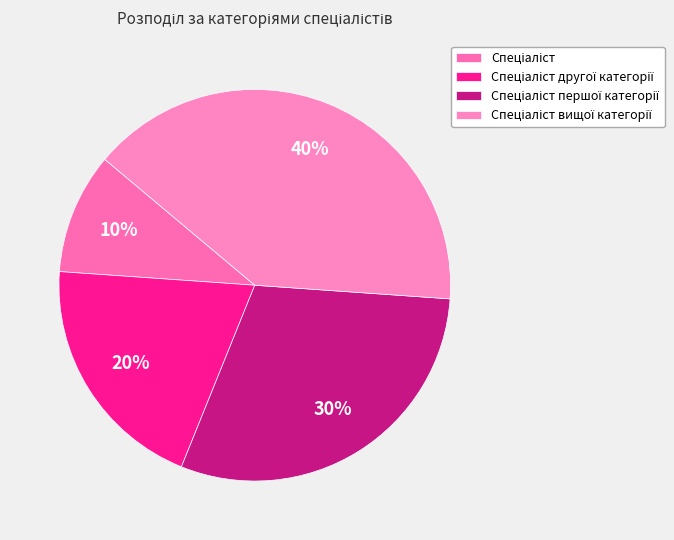

How many segments does this pie chart have?

4